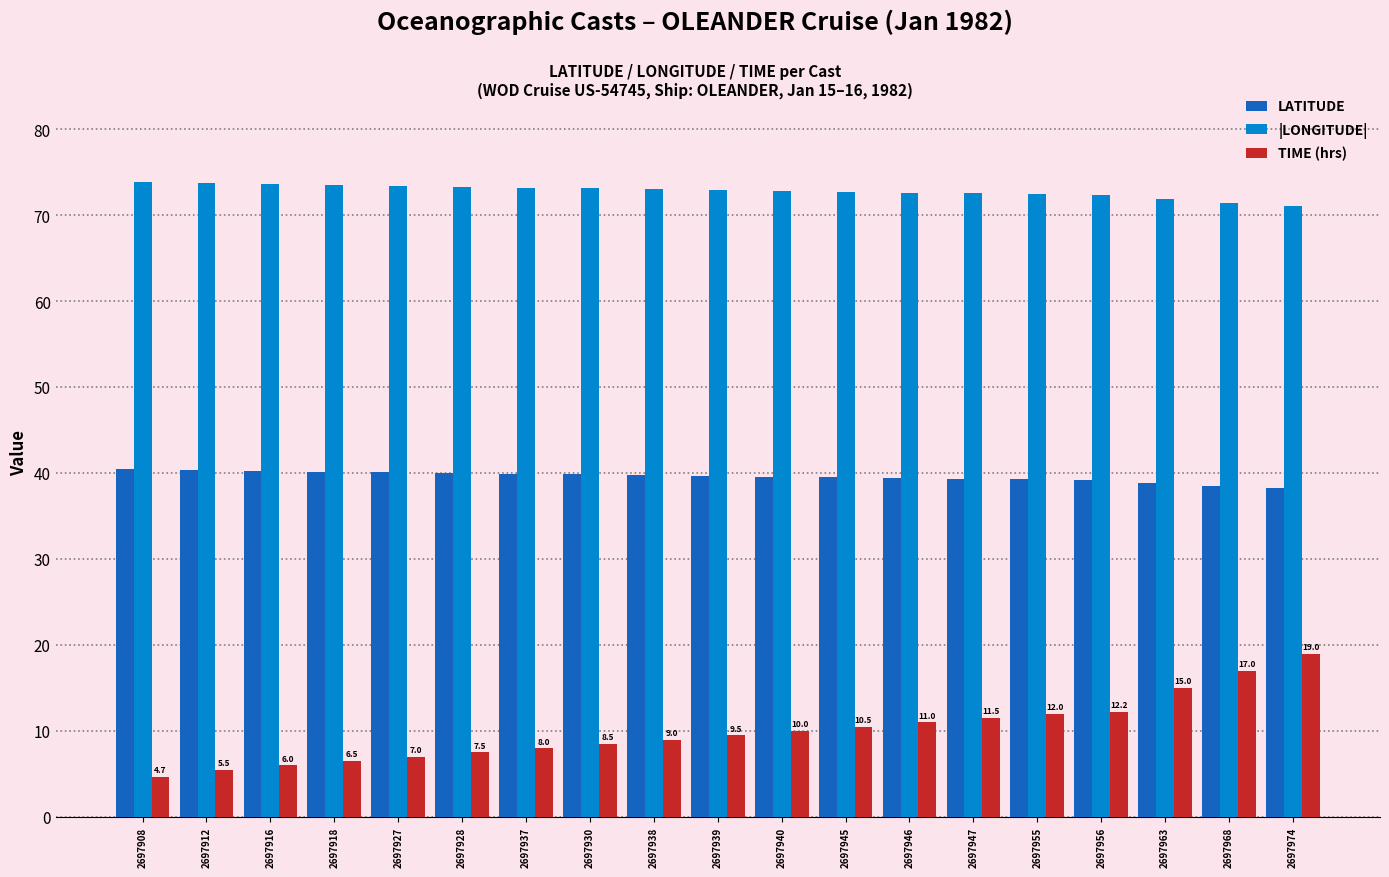

List the series in order of their peak value, highest first.

|LONGITUDE|, LATITUDE, TIME (hrs)